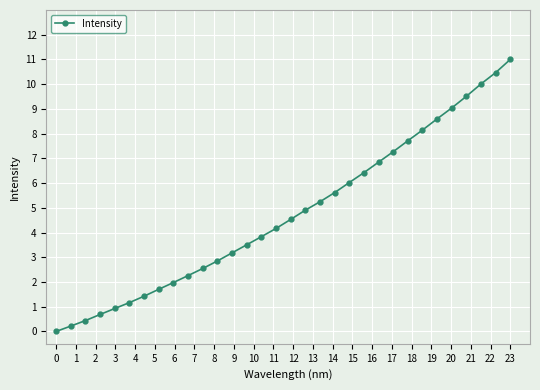

Reading left to right, list all the values displayed in this chart.

0.0	0.2	0.4	0.7	0.9	1.2	1.4	1.7	2.0	2.3	2.5	2.9	3.2	3.5	3.8	4.2	4.5	4.9	5.2	5.6	6.0	6.4	6.8	7.3	7.7	8.1	8.6	9.0	9.5	10.0	10.5	11.0